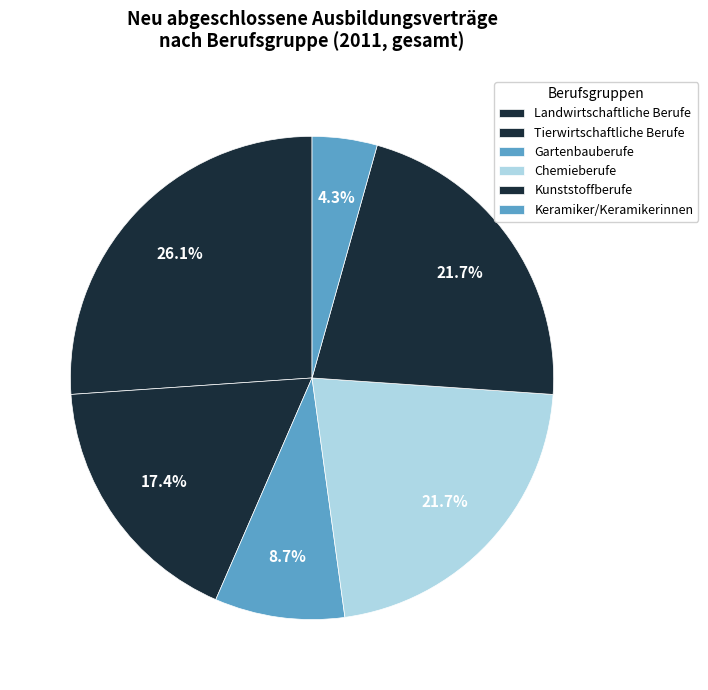

How many segments does this pie chart have?

6